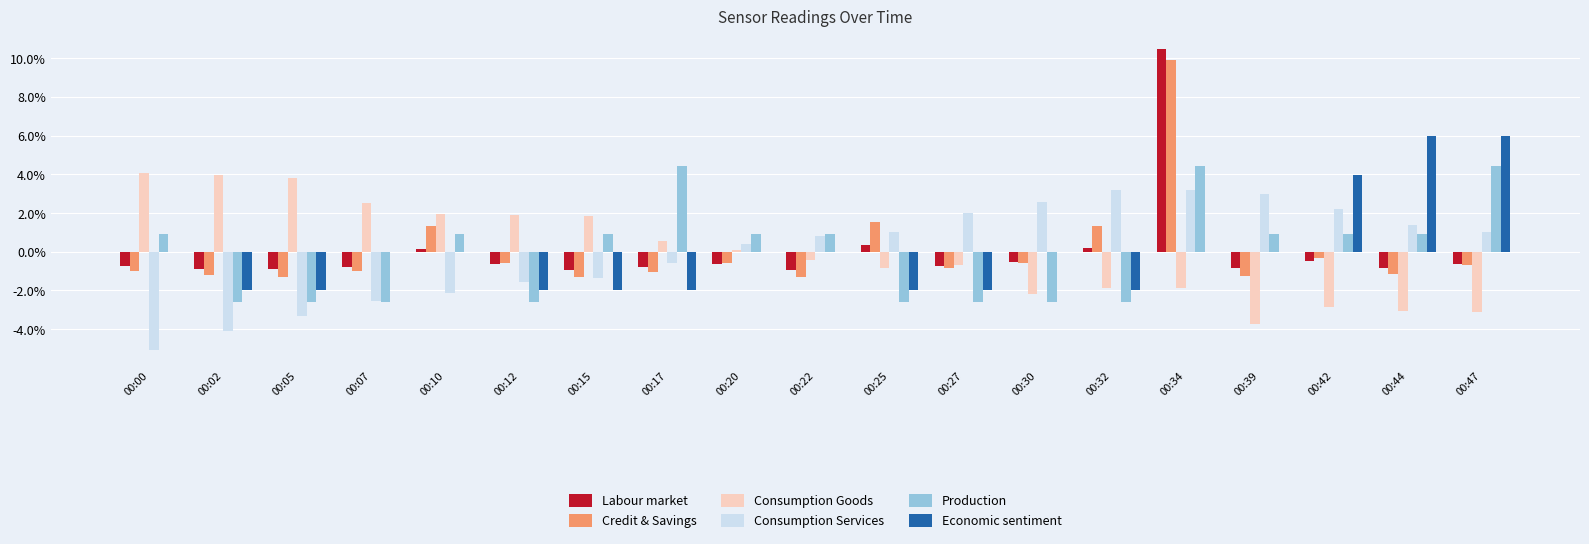

True or false: Consumption Goods has a value of -0.4 at 00:22.

True